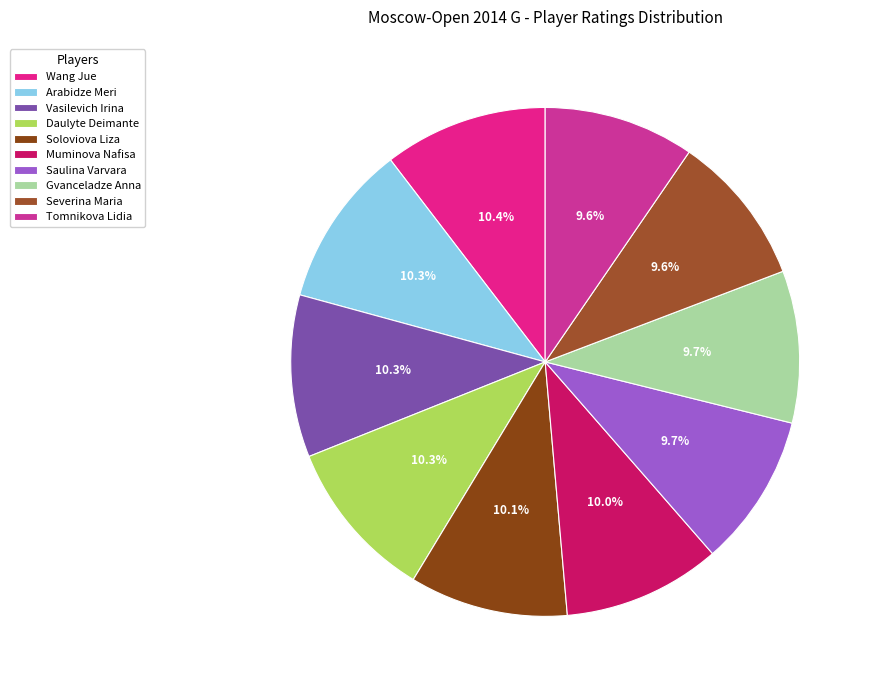

What is the ratio of the value at Gvanceladze Anna to the value at Saulina Varvara?

1.0